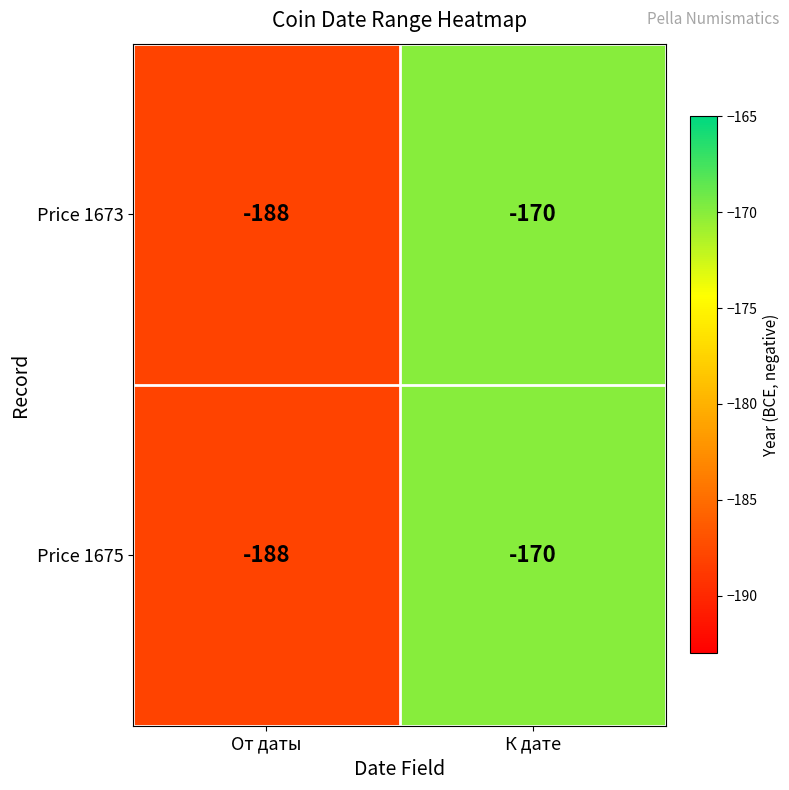

What is the lowest value of the Price 1675 series?

-188